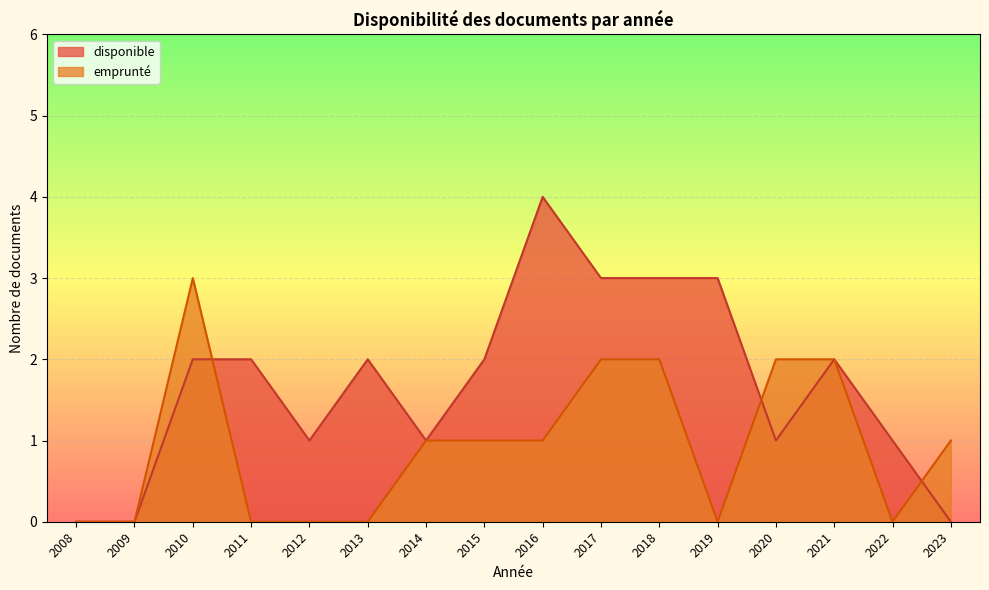

What is the minimum value for disponible?

0